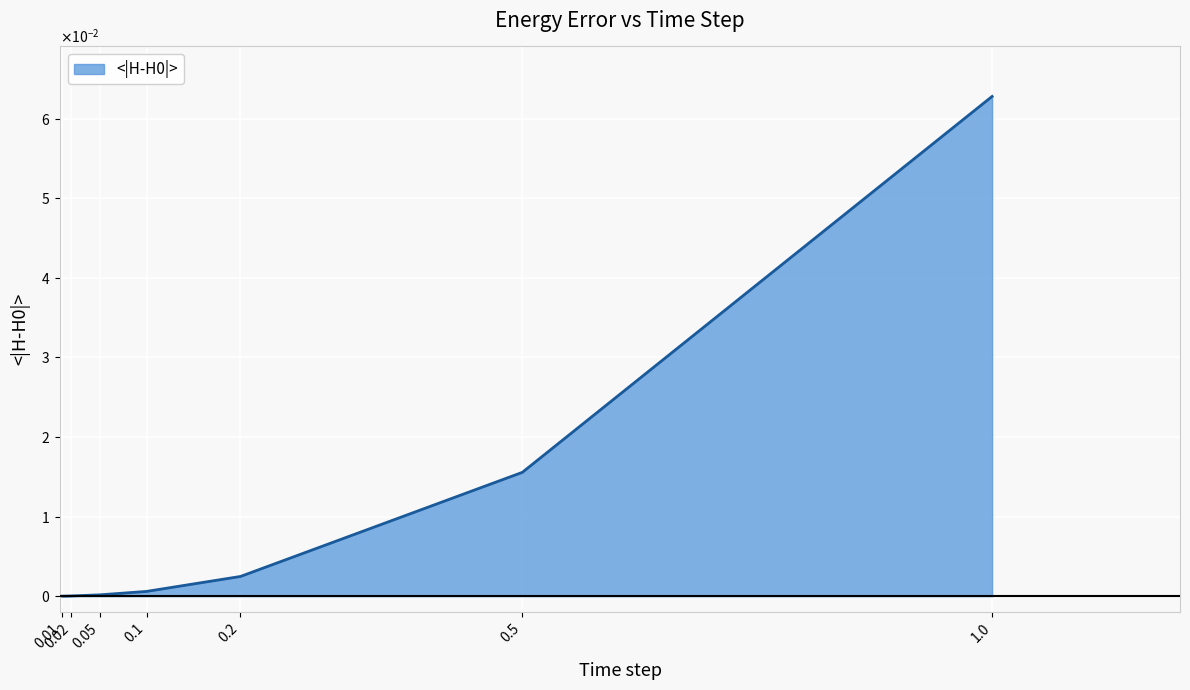

Does the chart have visible grid lines?

Yes